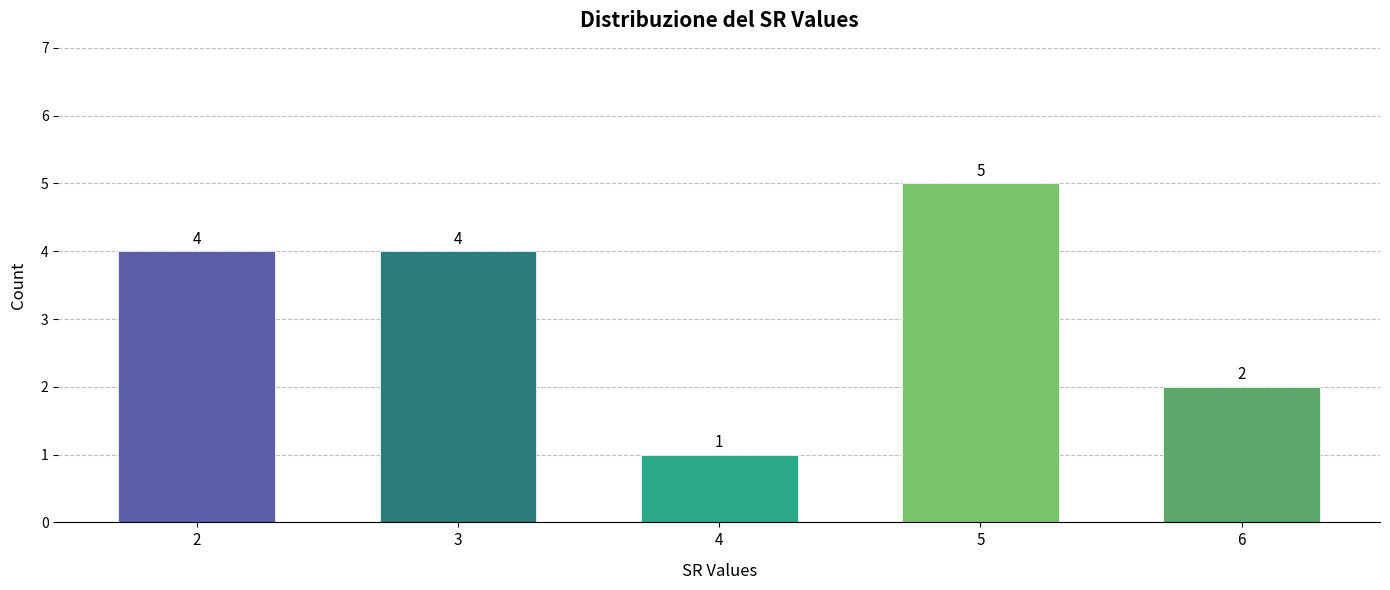

How many bars are there in total?

5